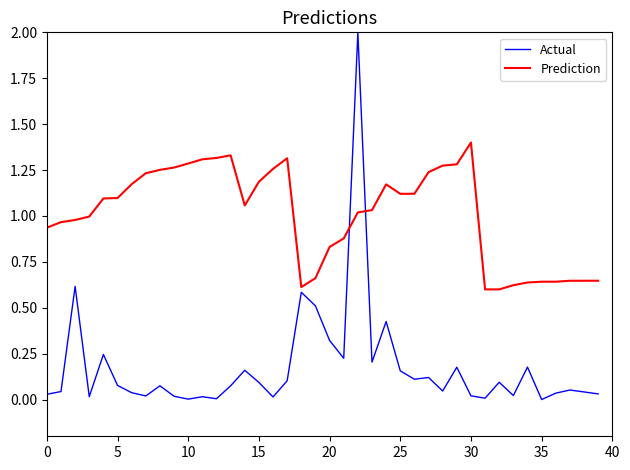

Which series has the largest total across all categories?

Prediction